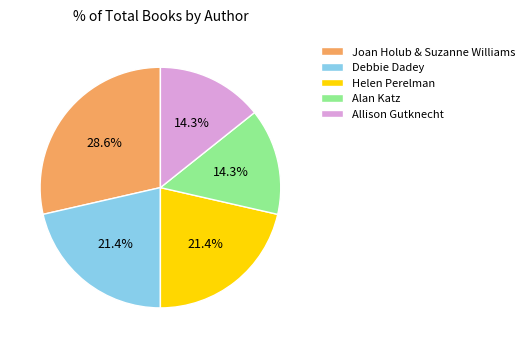

Which slice is the largest?

Joan Holub & Suzanne Williams